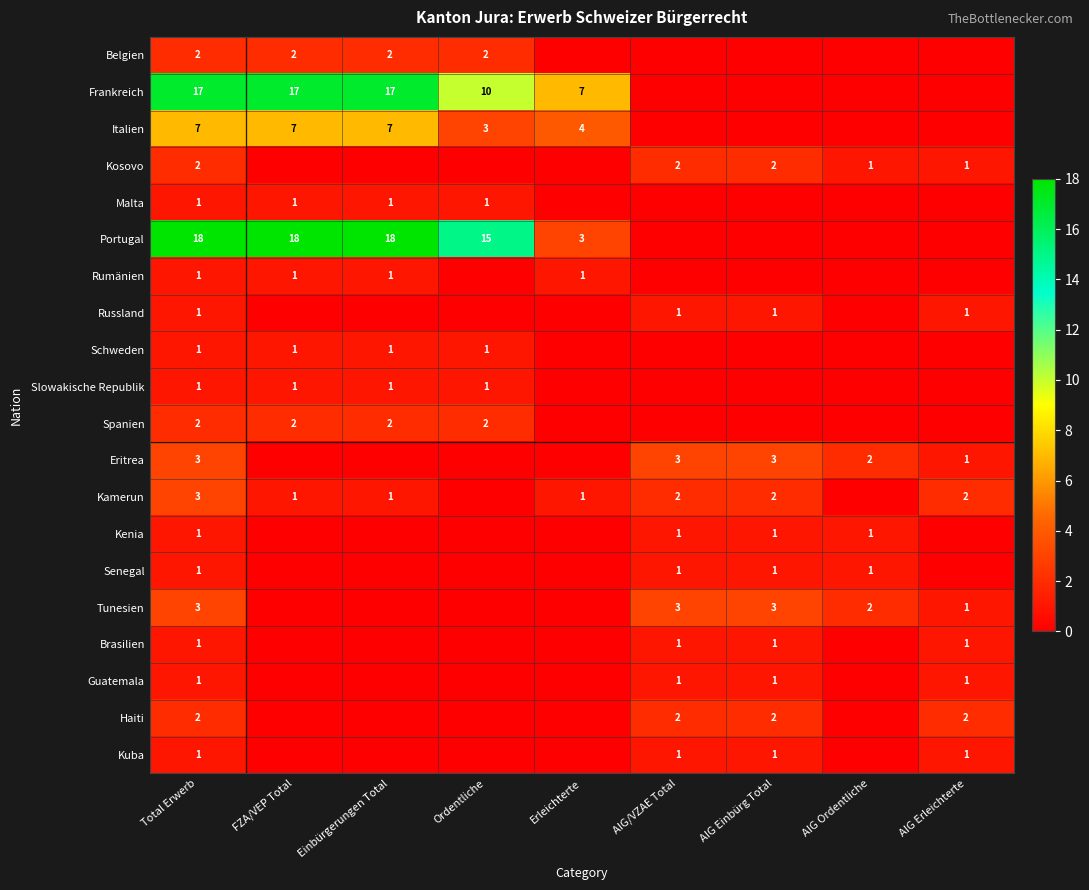

The value of Tunesien at AIG Einbürg Total is 1. True or false?

False